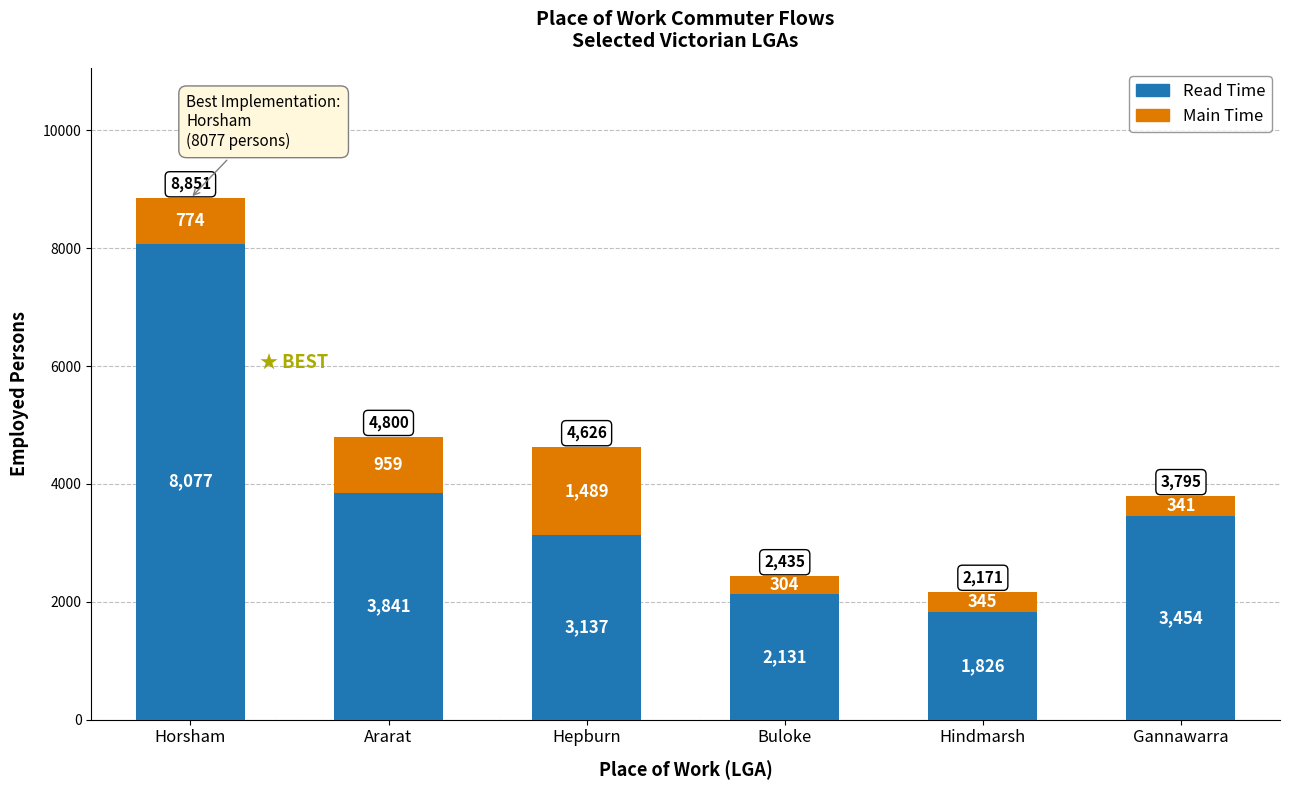

What is the difference between the maximum and minimum values in the Read Time series?

6251